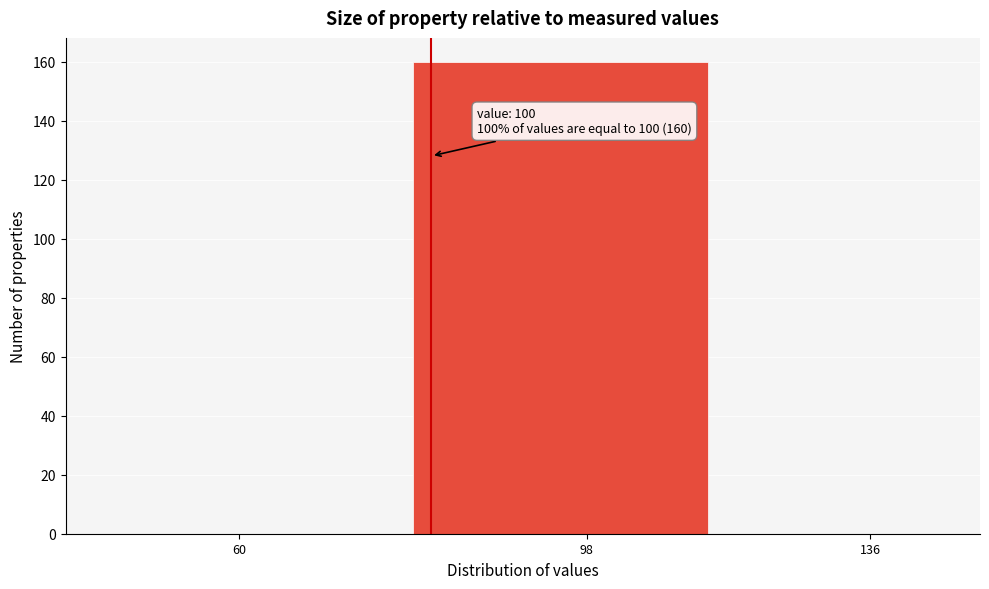

Reading right to left, extract all data points from this chart.

136=0	98=160	60=0